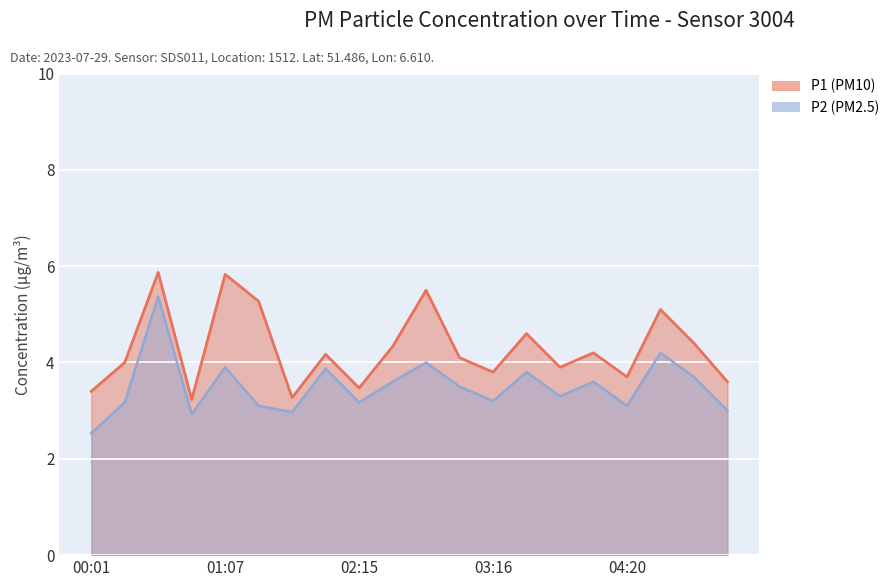

Rank the series by their average value, from lowest to highest.

P2, P1